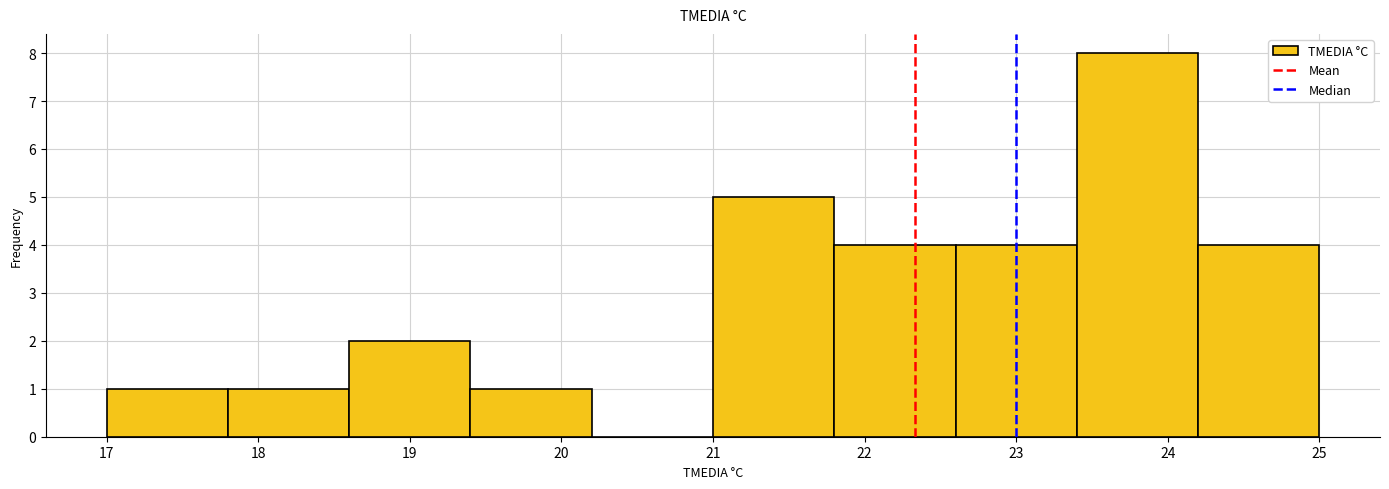

What is the height of the bar covering 22.6 to 23.4 on the x-axis? The values are not printed on the chart, so give them approximately, as read against the axis.

4